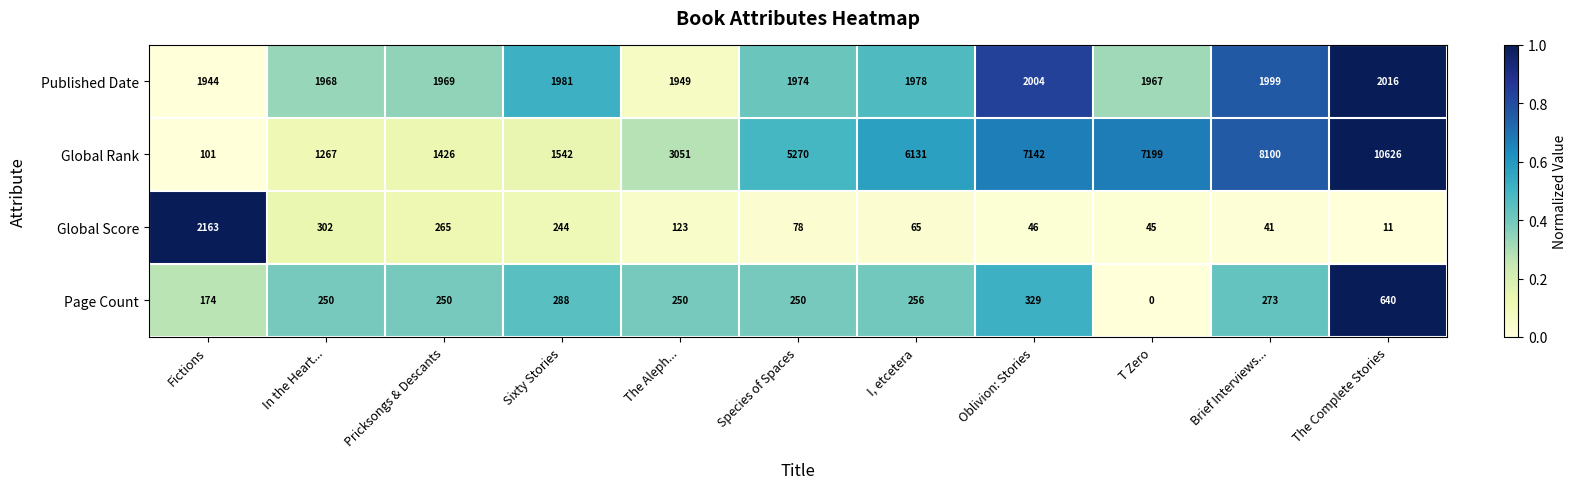

What is the sum of the Global Rank values at I, etcetera and Oblivion: Stories?

13273